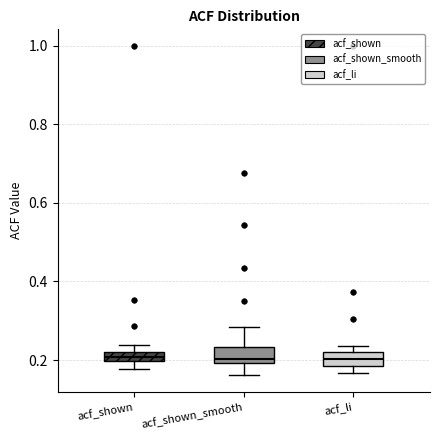

Where does the upper whisker of the box for acf_shown_smooth end on the y-axis? The values are not printed on the chart, so give them approximately, as read against the axis.

0.28